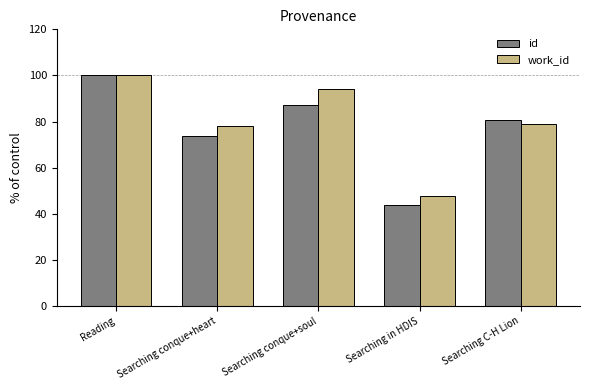

List the series in order of their overall mean, lowest first.

id, work_id